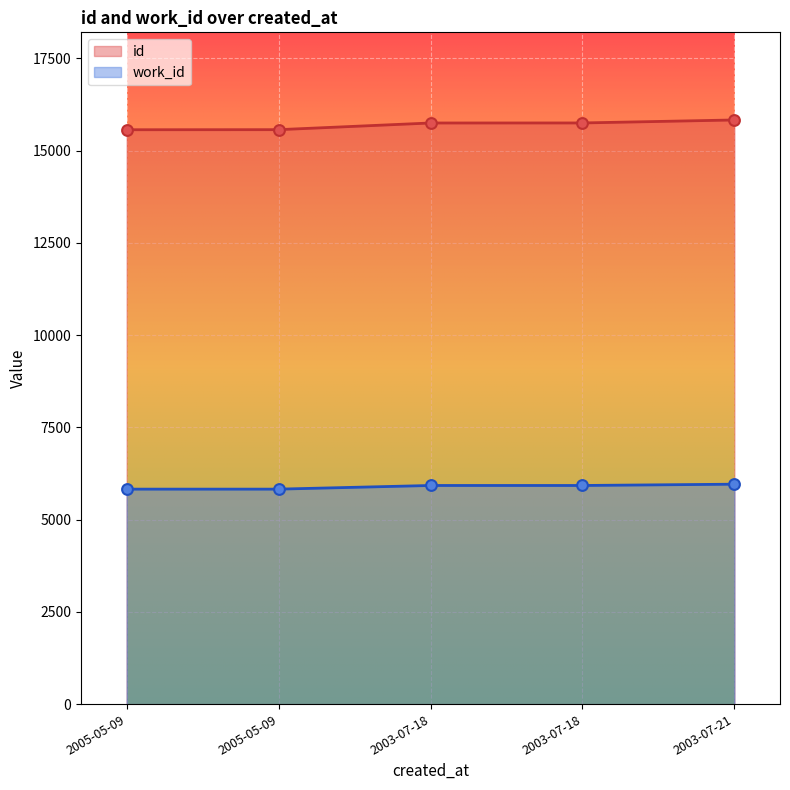

Which series has the largest total across all categories?

id